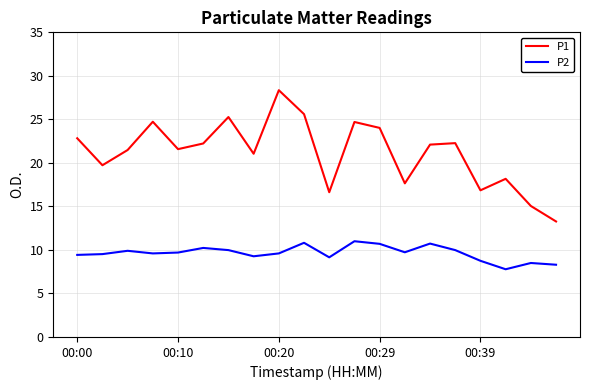

What is the maximum value shown in the chart?

28.4